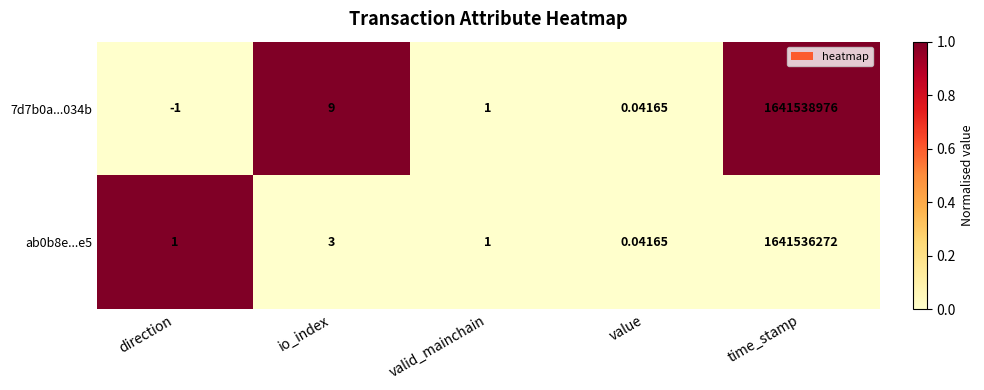

How many data points in 7d7b0a...034b are less than 1?

2